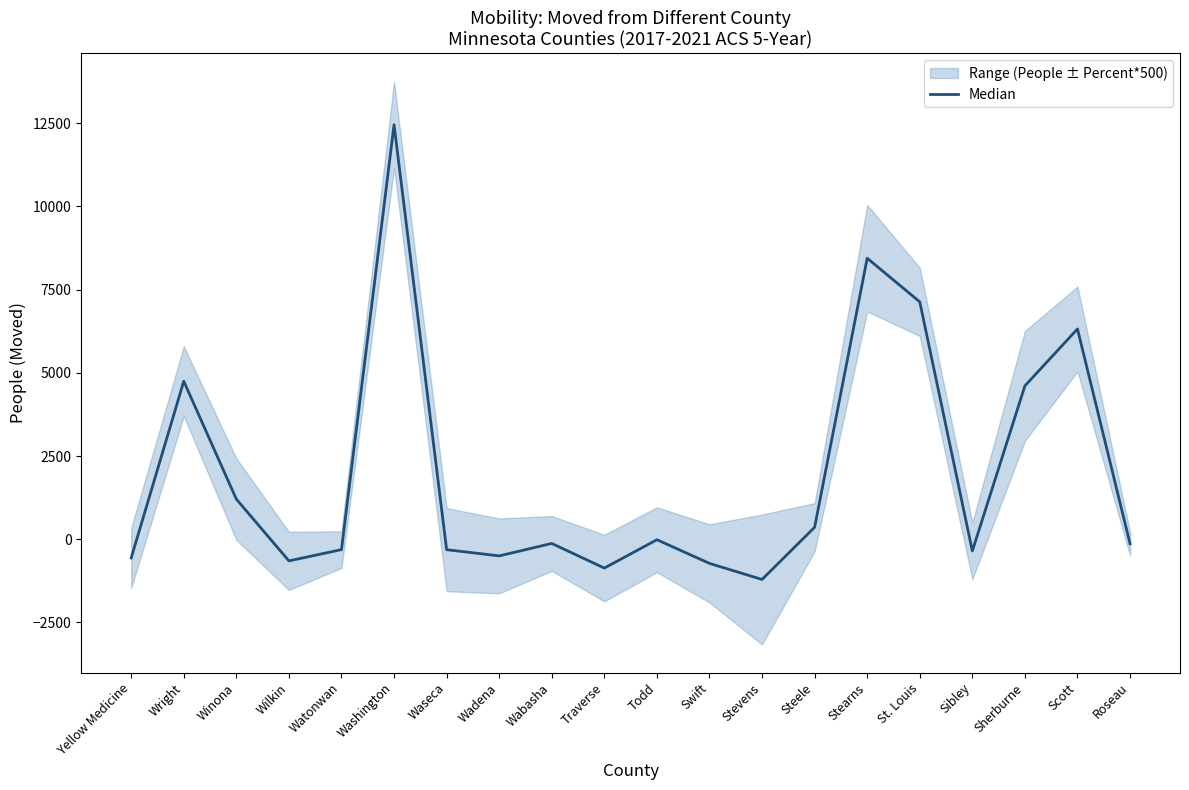

At which category does the data reach its first local peak?

Wright